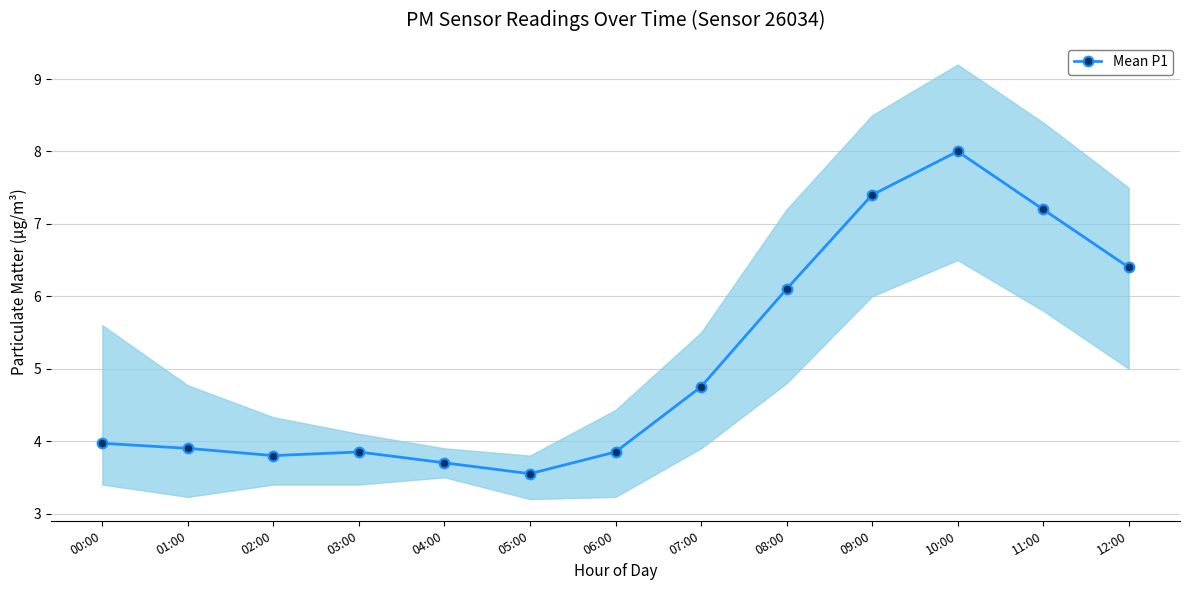

Reading right to left, transcribe all the data shown in this chart.

6.4	7.2	8.0	7.4	6.1	4.8	3.9	3.5	3.7	3.9	3.8	3.9	4.0